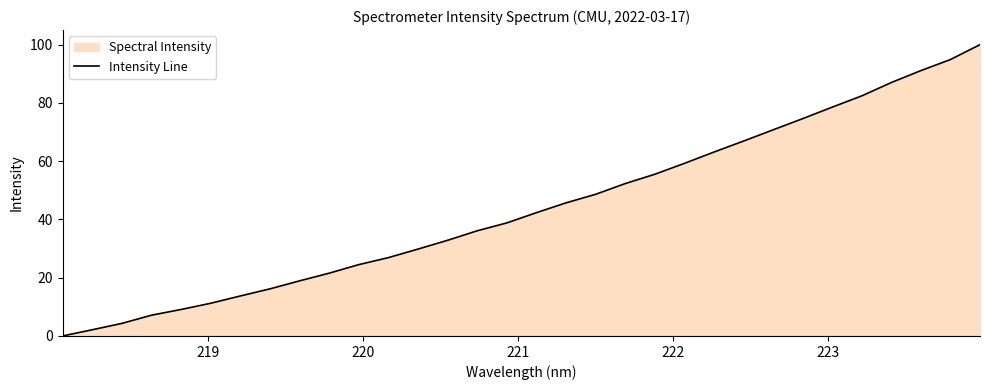

What is the greatest value displayed?

100.0